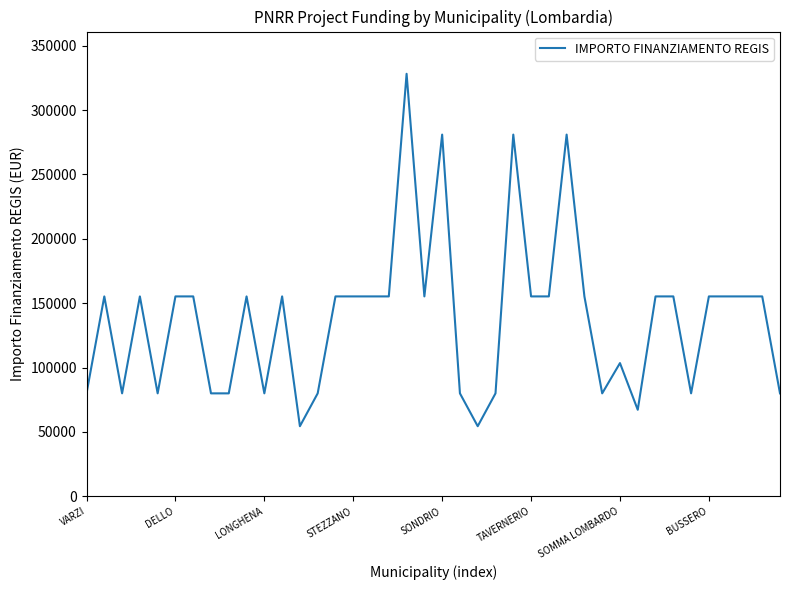

Reading left to right, extract all data points from this chart.

79922	155234	79922	155234	79922	155234	155234	79922	79922	155234	79922	155234	54412	79922	155234	155234	155234	155234	328160	155234	280932	79922	54412	79922	280932	155234	155234	280932	155234	79922	103444	67167	155234	155234	79922	155234	155234	155234	155234	79922